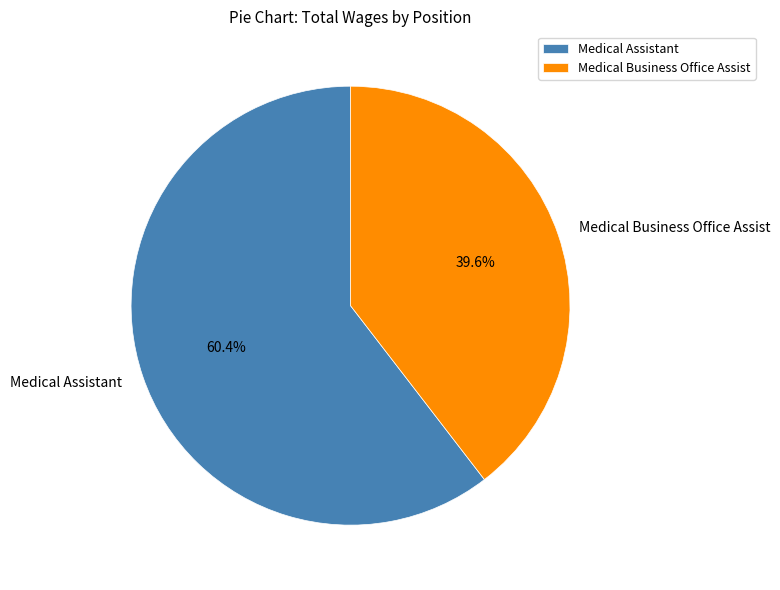

How much of the chart is everything except Medical Business Office Assist?

60.4%